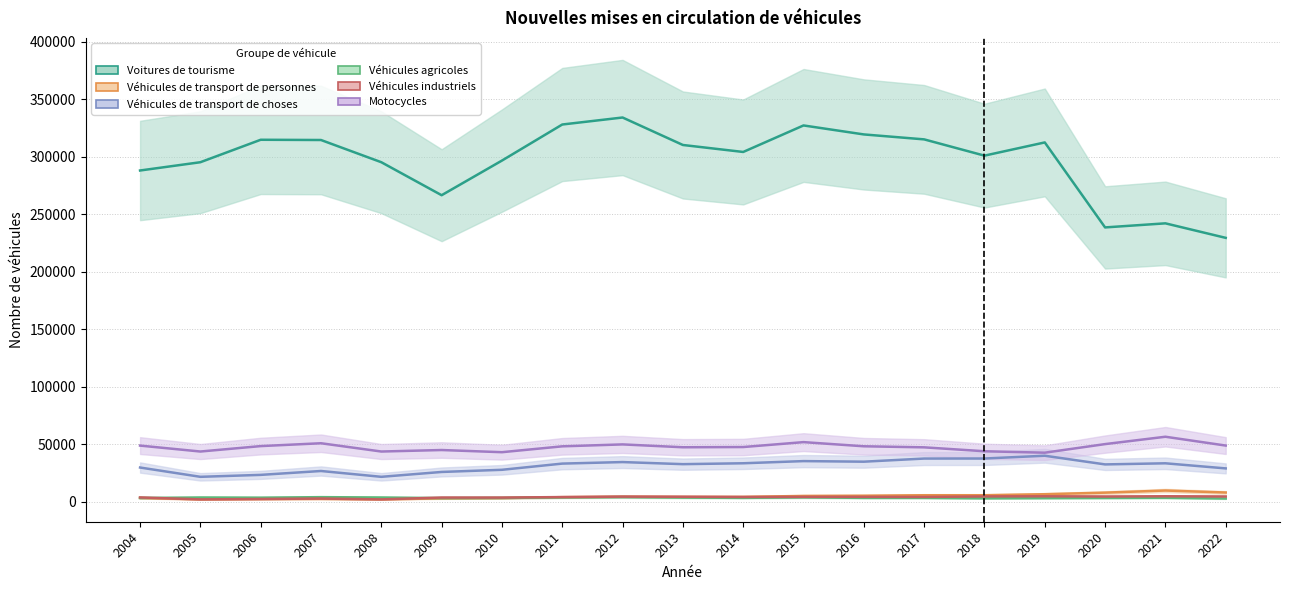

What are all the series names shown in the legend?

Voitures de tourisme, Véhicules de transport de personnes, Véhicules de transport de choses, Véhicules agricoles, Véhicules industriels, Motocycles